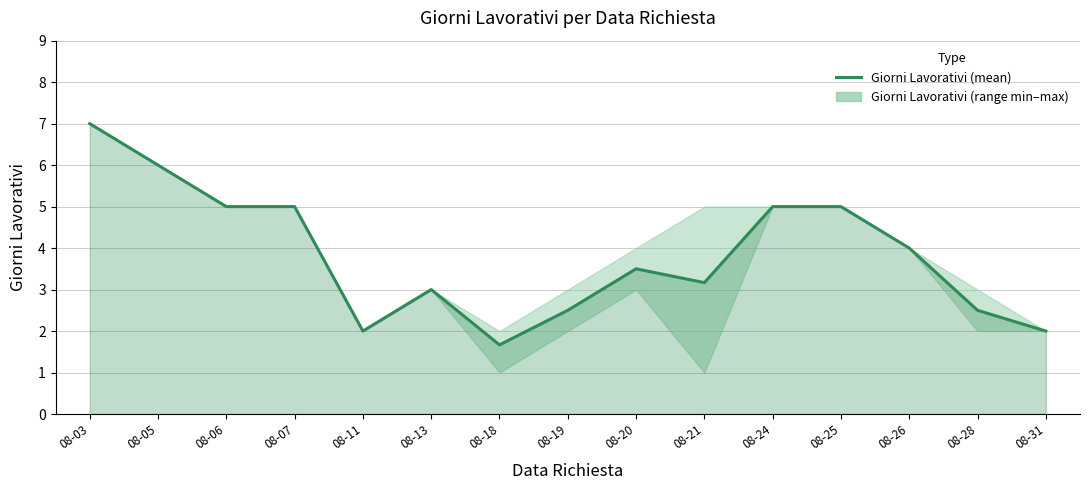

Rank the categories by value from highest to lowest.

08-03, 08-05, 08-06, 08-07, 08-24, 08-25, 08-26, 08-20, 08-21, 08-13, 08-19, 08-28, 08-11, 08-31, 08-18